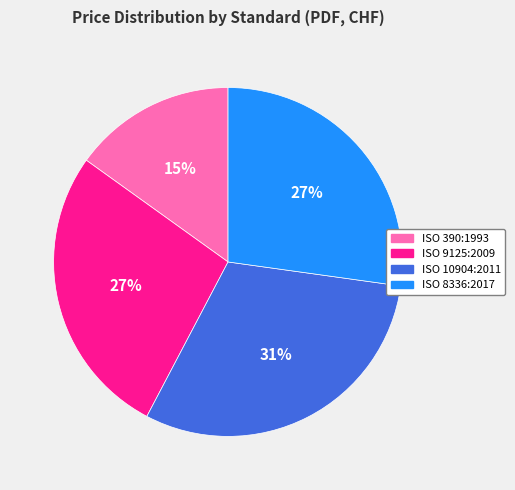

Is it true that ISO 10904:2011 is 24% of the pie?

False